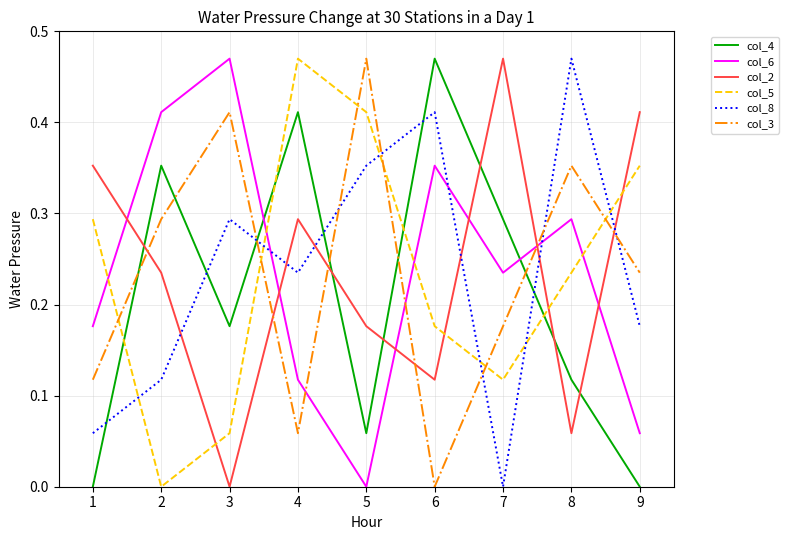

Does the chart have visible grid lines?

Yes